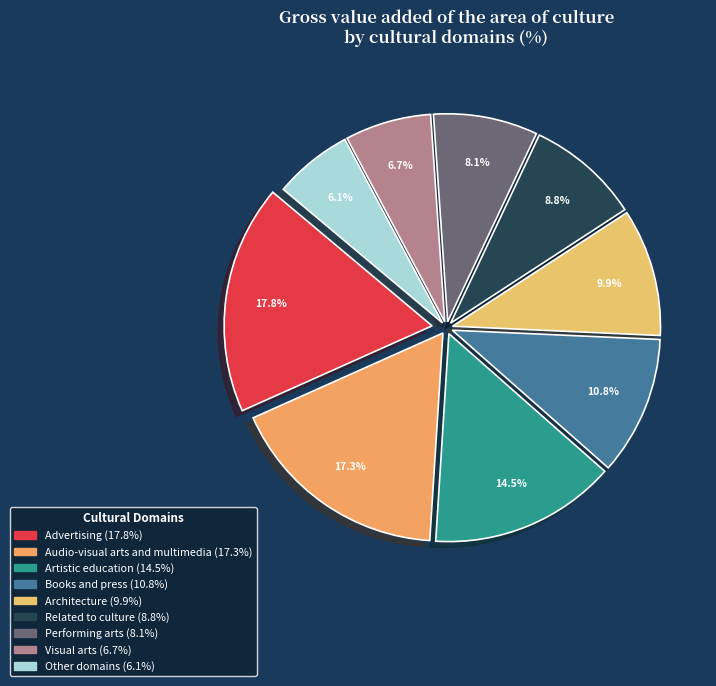

To the nearest percent, what percentage of the pie is Audio-visual arts and multimedia?

17%